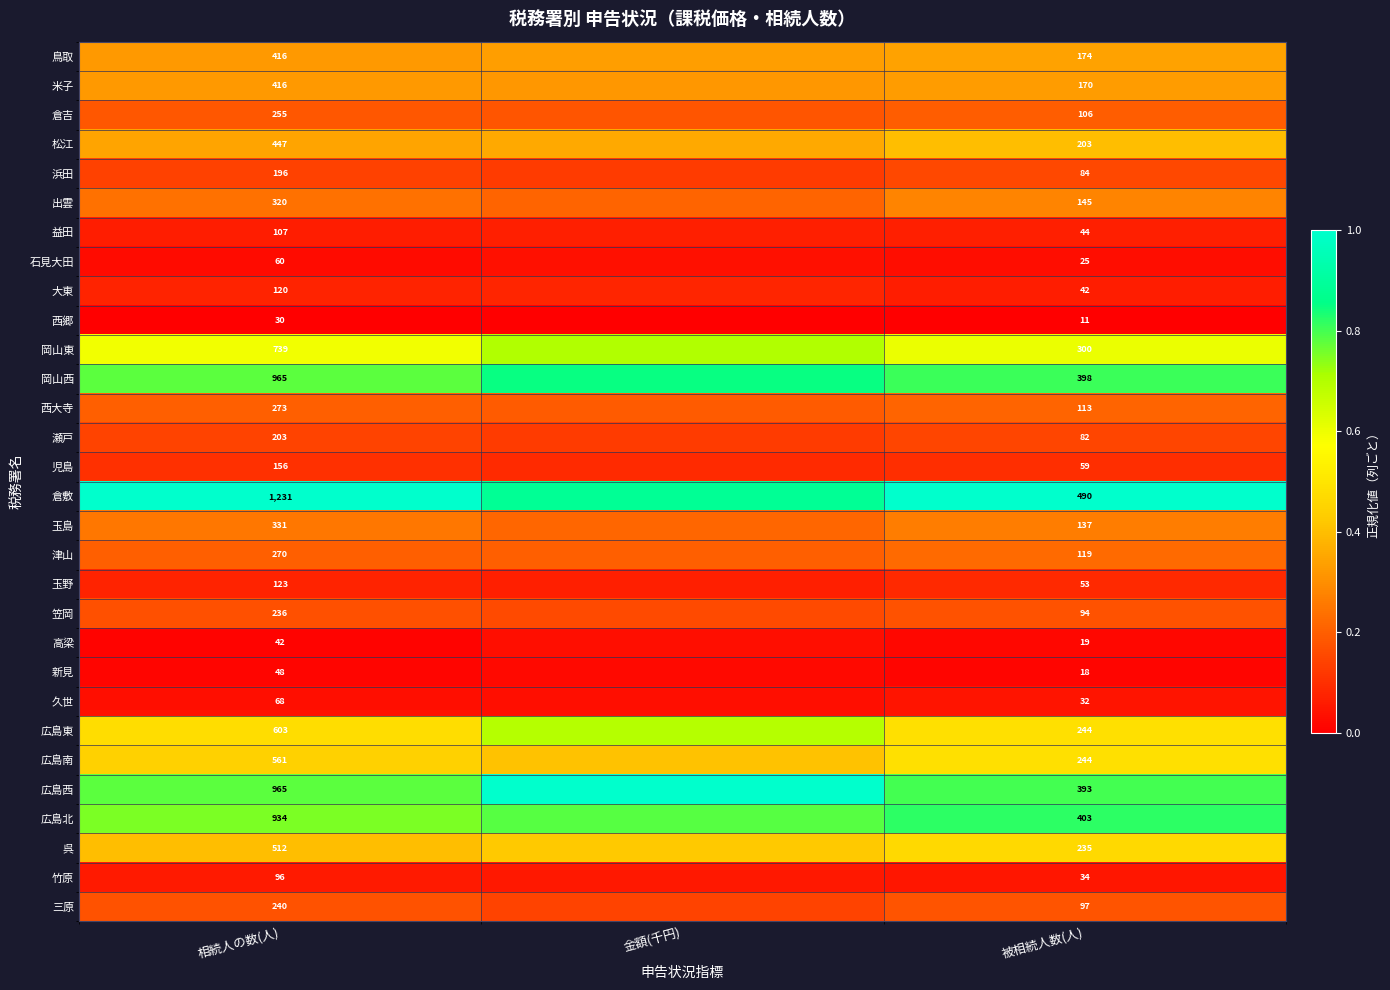

What is the greatest value displayed?

1.0